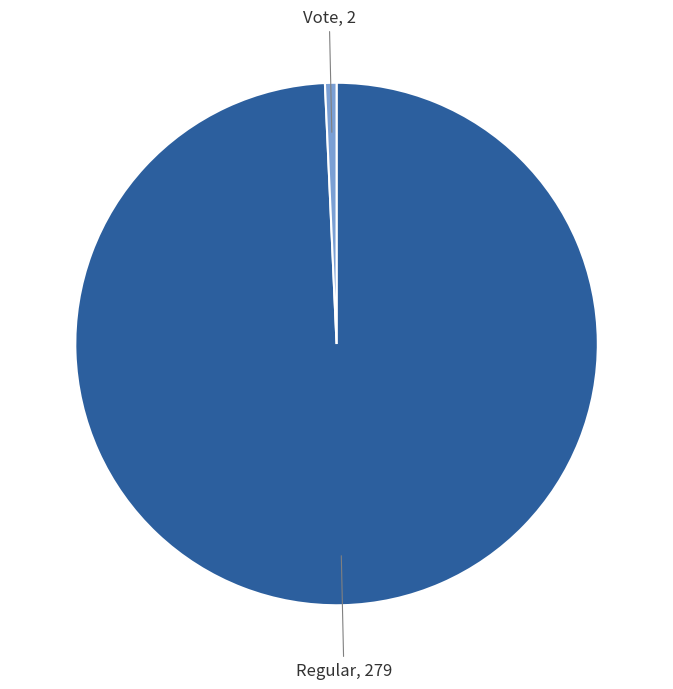

Is there a majority slice in this chart?

Yes